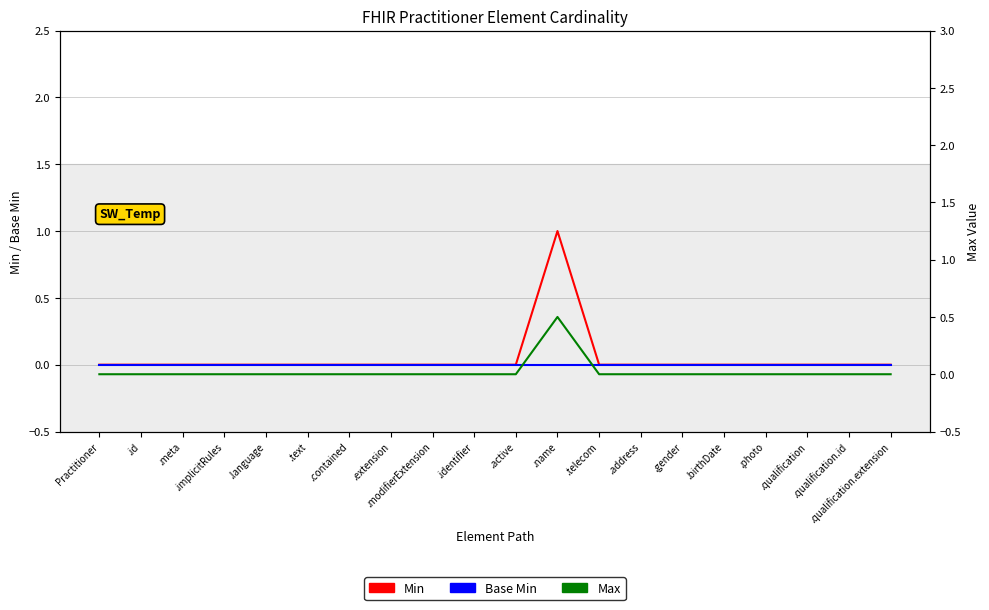

Rank the series by their maximum value, from highest to lowest.

Min, Max, Base Min